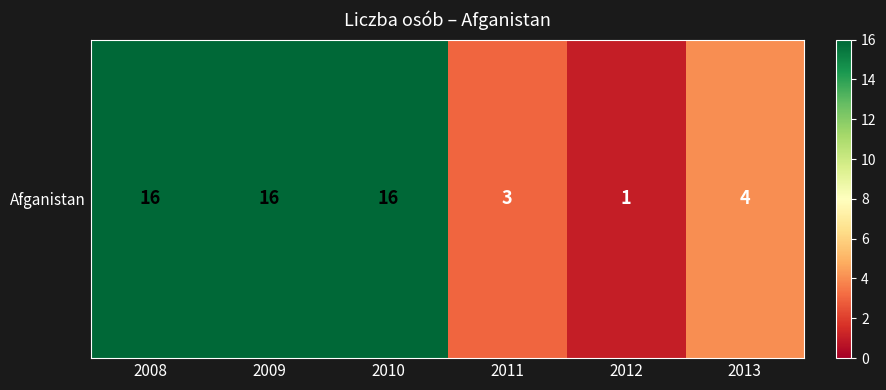

What value does the data have at 2013?

4